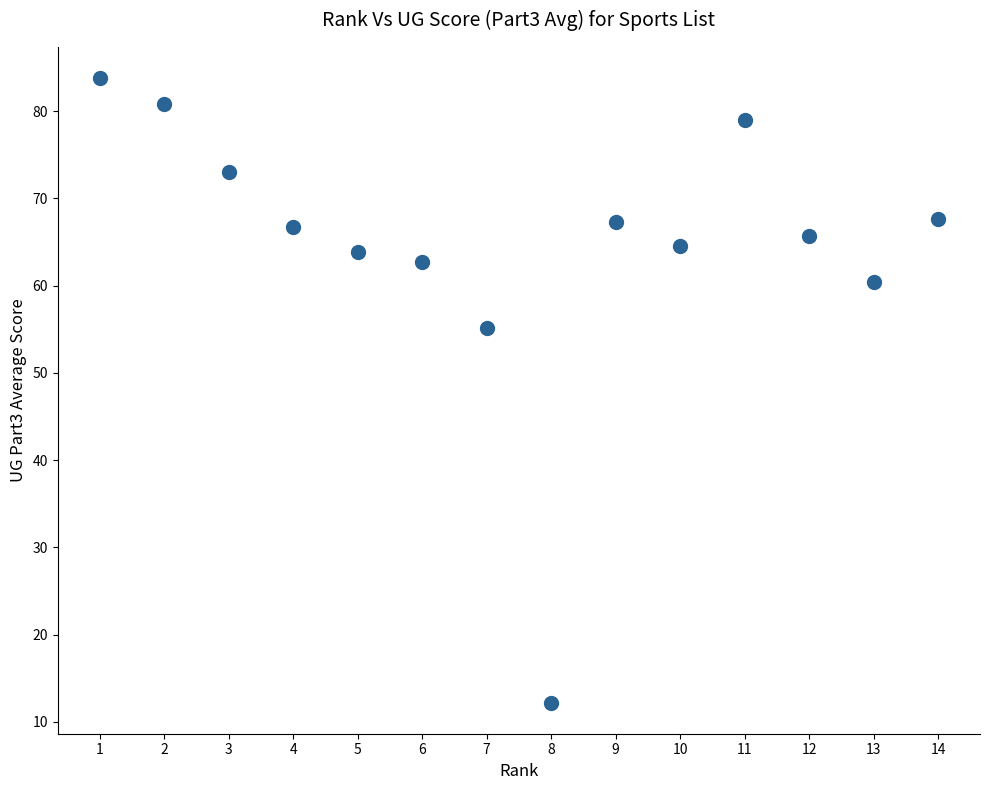

What Y value in the scatter plot is closest to 47?

55.2